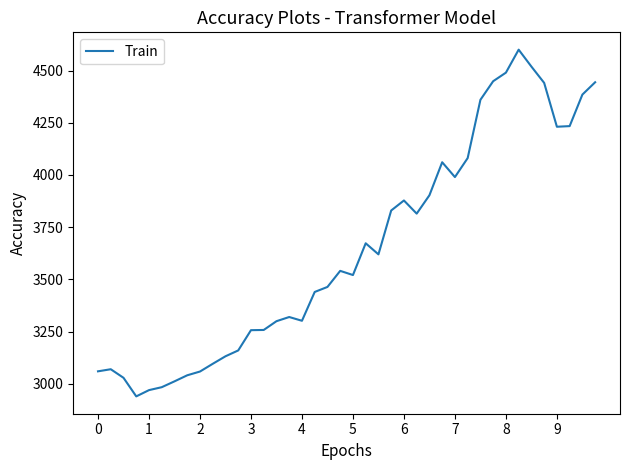

Count the number of categories in the chart.

40